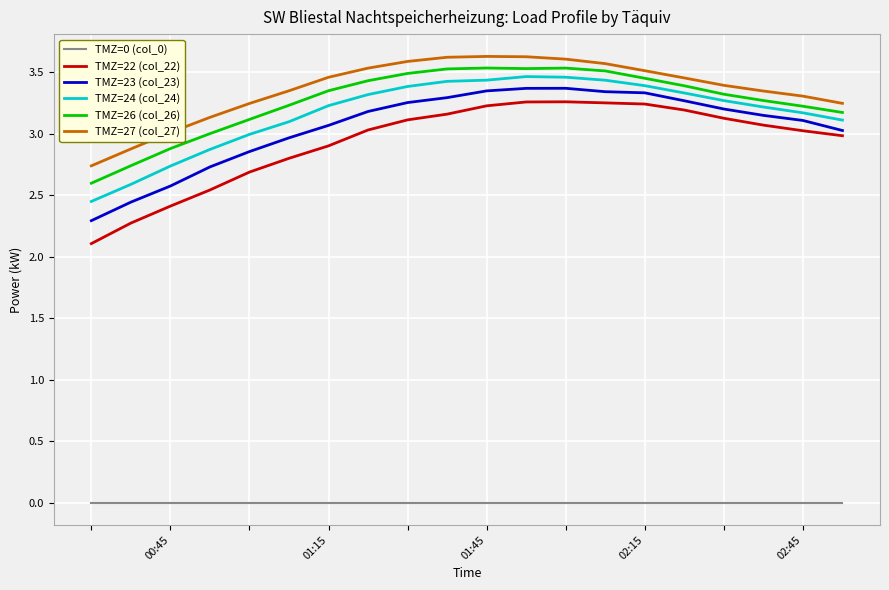

Which series has the widest spread of values?

TMZ=22 (col_22)